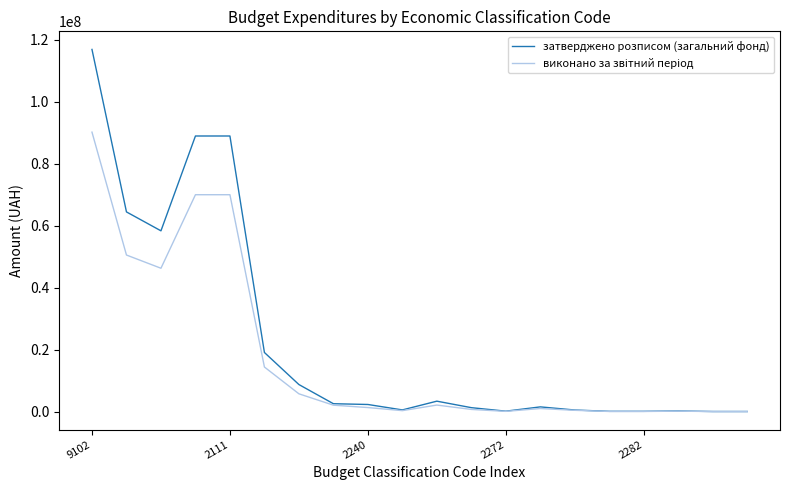

What is the greatest value displayed?

116832061.0